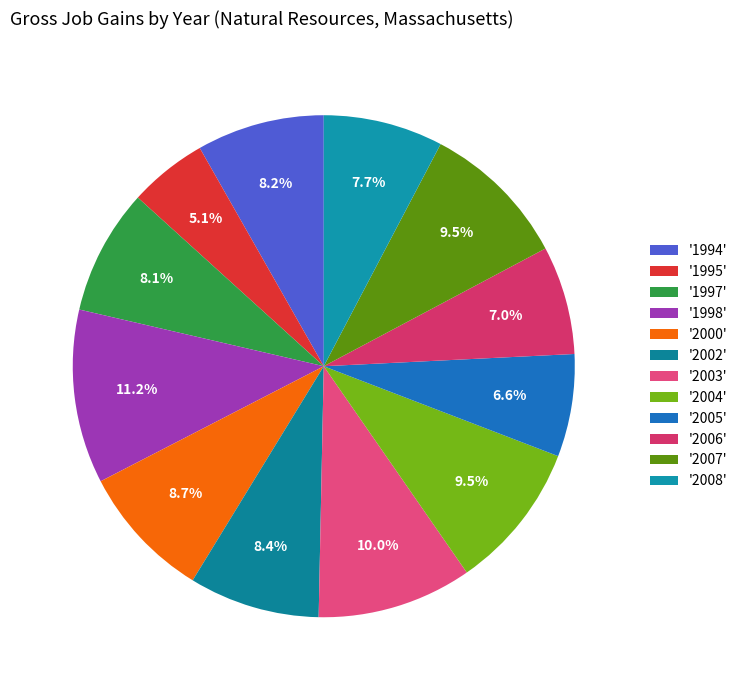

Is there any slice that represents more than half of the pie?

No